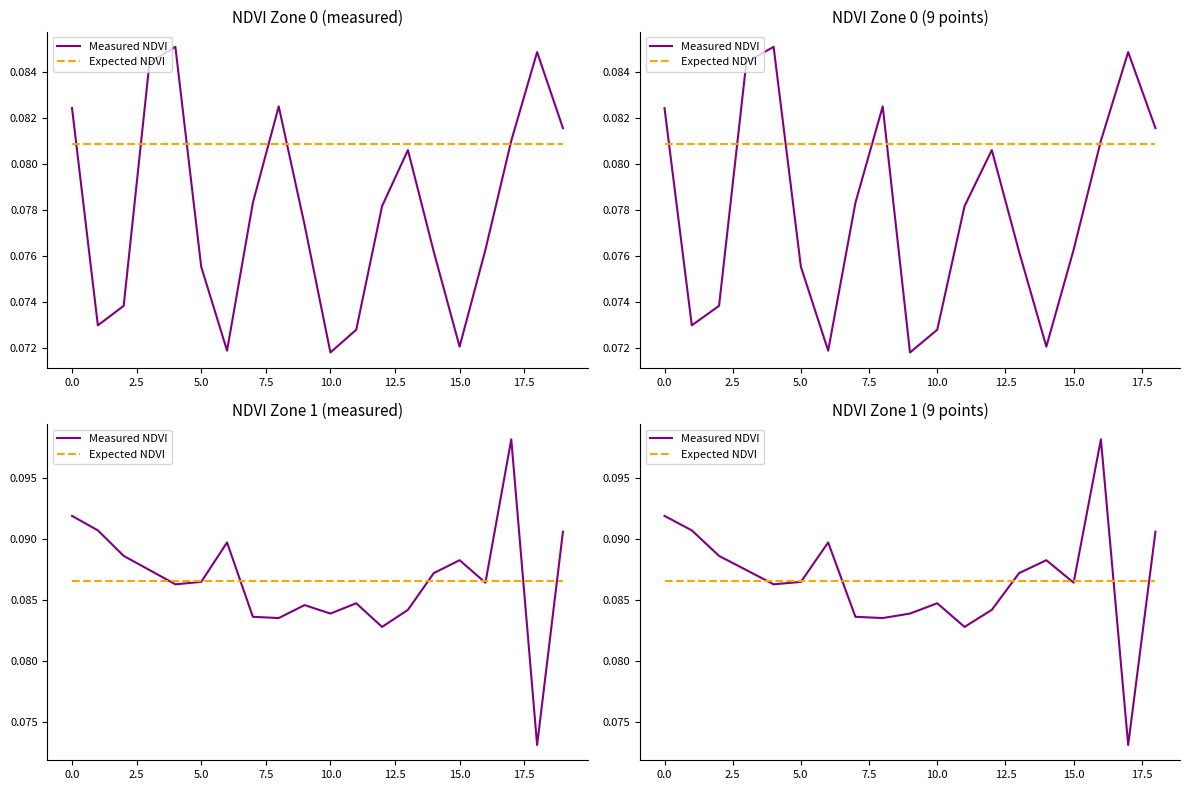

Does the chart have visible grid lines?

No